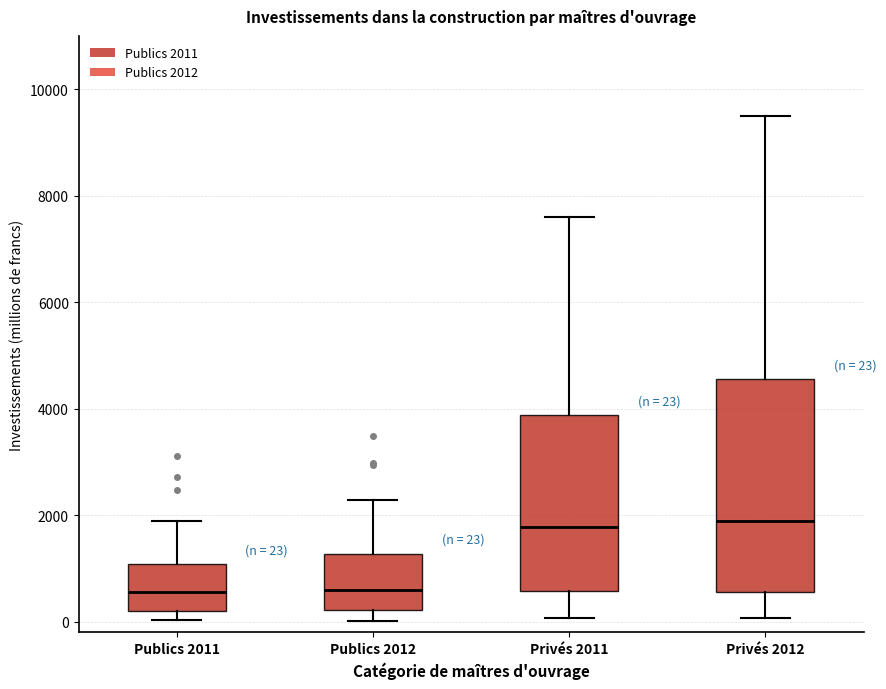

Comparing the boxes themselves (not the whiskers), which one is the tallest?

Privés 2012